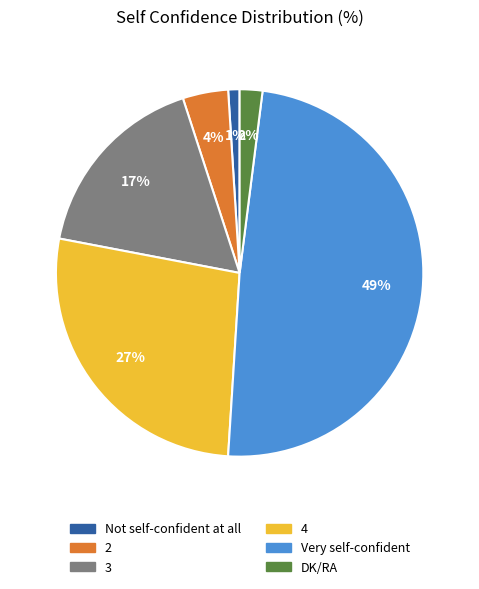

Do DK/RA and 3 together represent more than half of the pie?

No